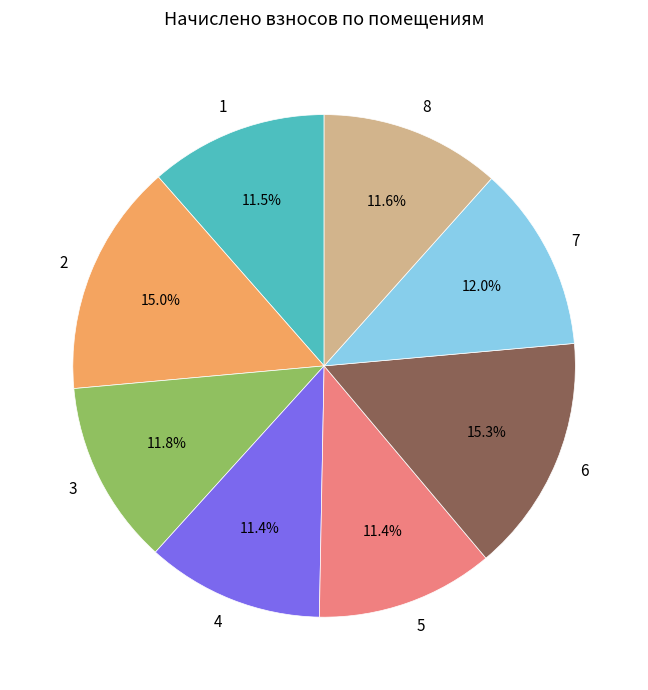

Does any single category account for the majority?

No